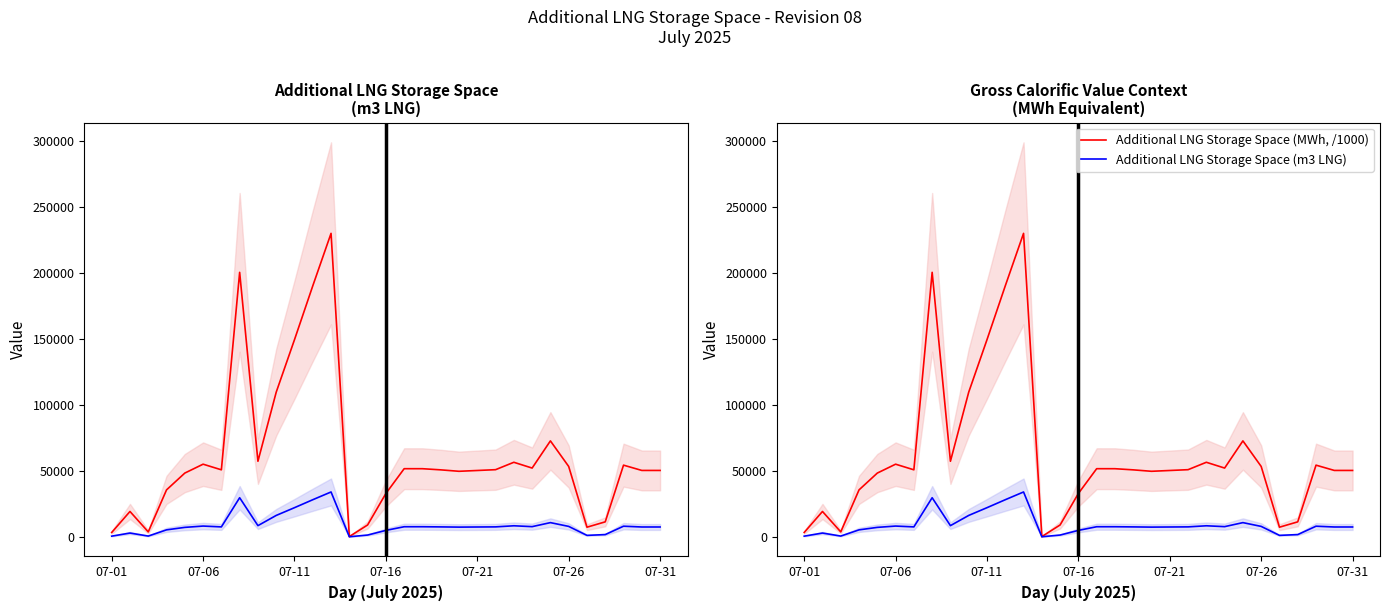

The Additional LNG Storage Space (MWh, /1000) series shows 200535.3 at 7. True or false?

True